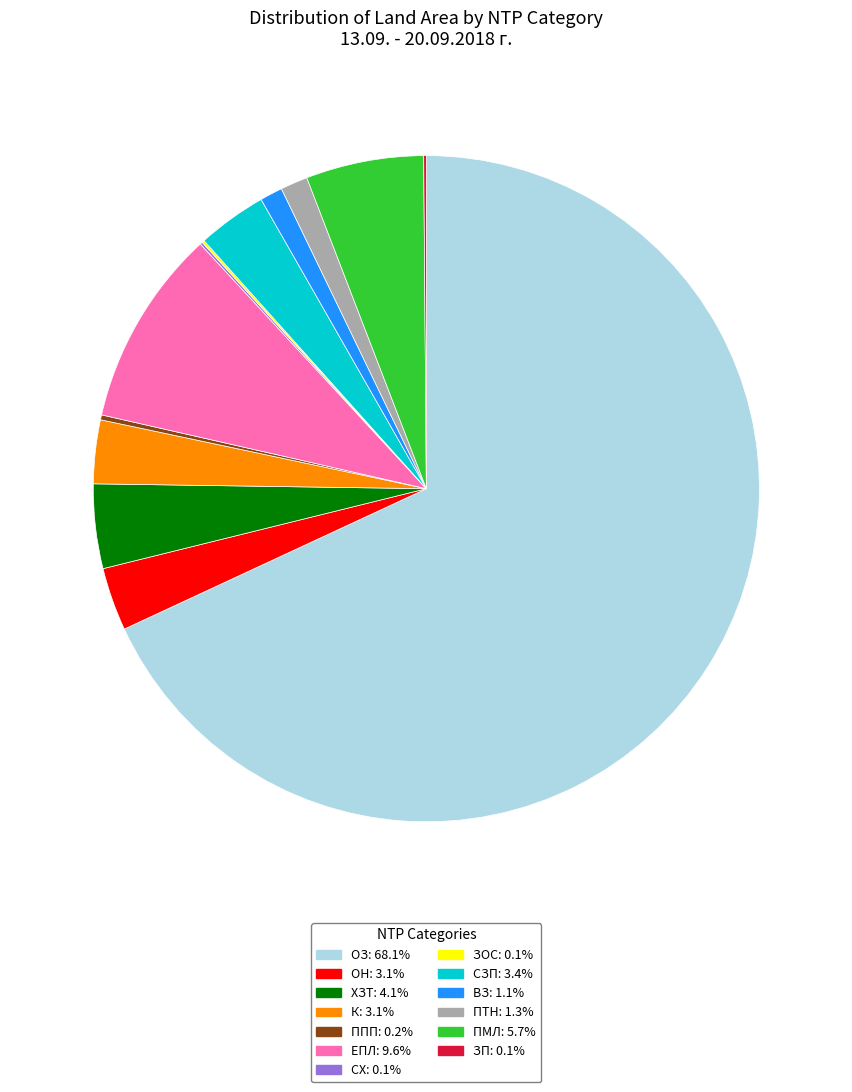

Which slice represents more than half of the pie?

ОЗ